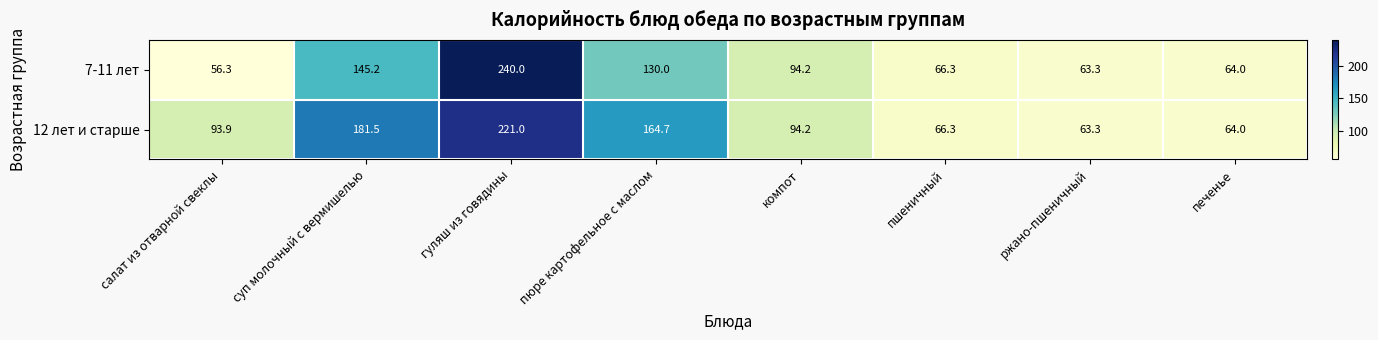

How many categories are shown in the chart?

8